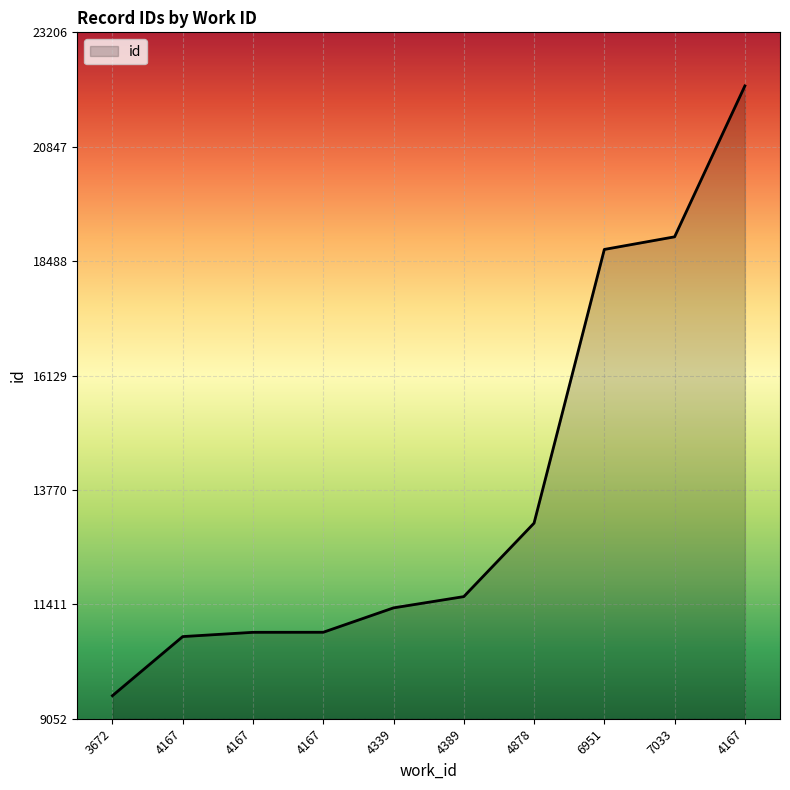

How many lines are shown in the chart?

1